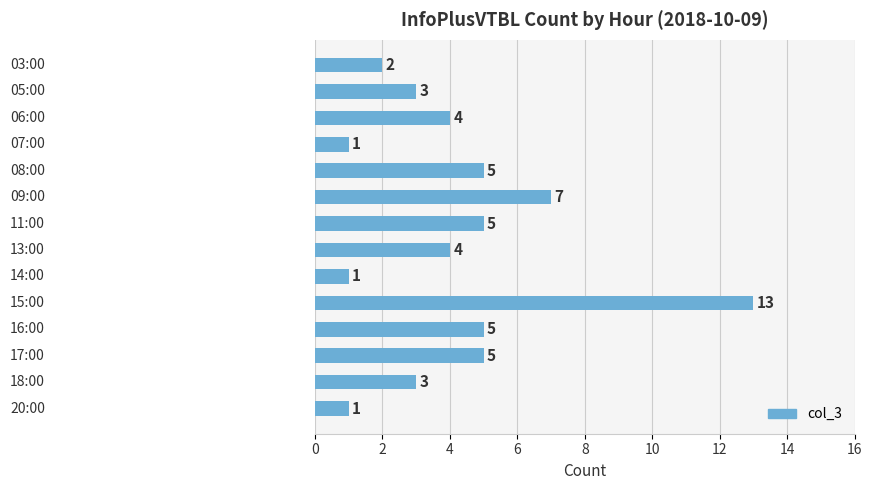

What is the value of the 12th bar from the top?

5